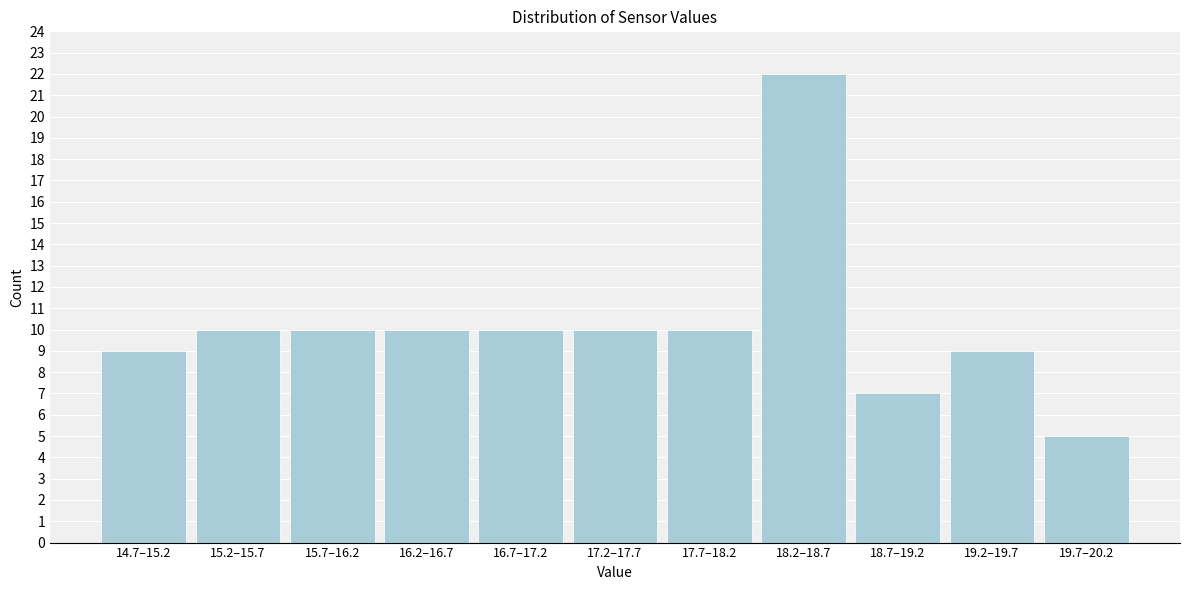

Reading left to right, extract all data points from this chart.

9	10	10	10	10	10	10	22	7	9	5